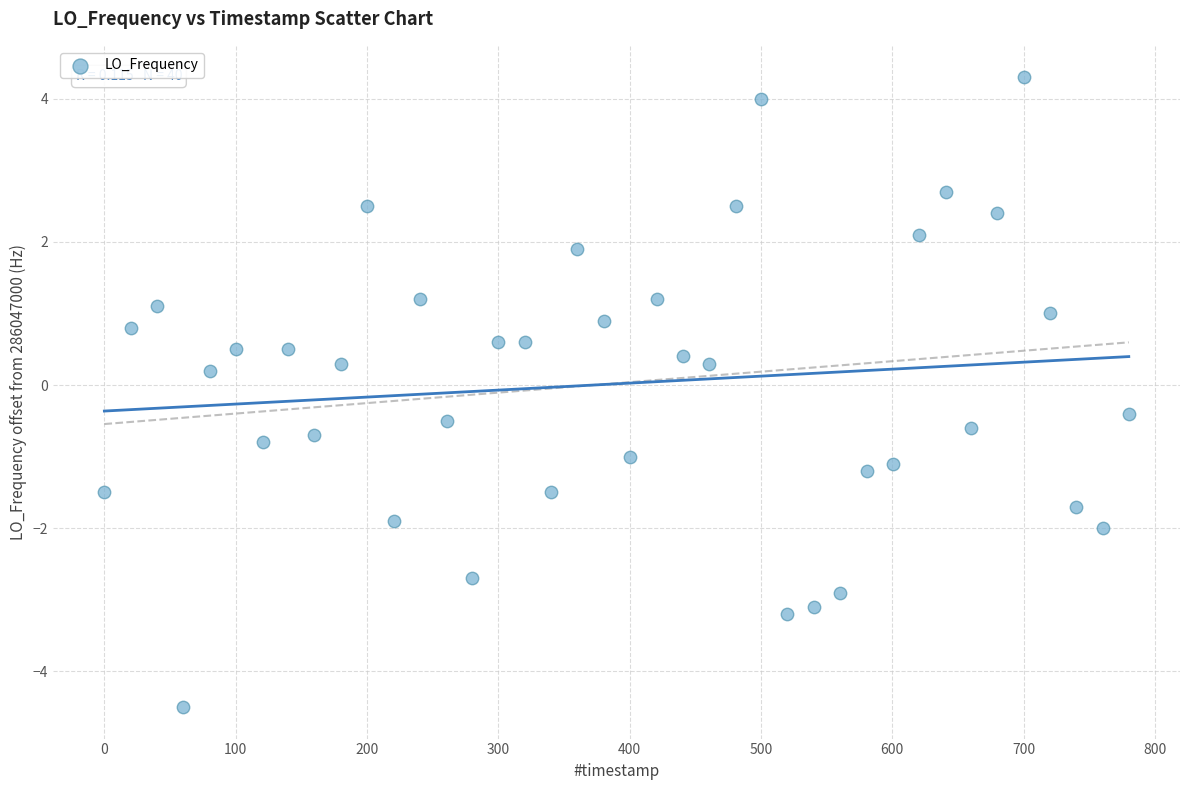

What is the range of Y values (max minus min)?

8.8